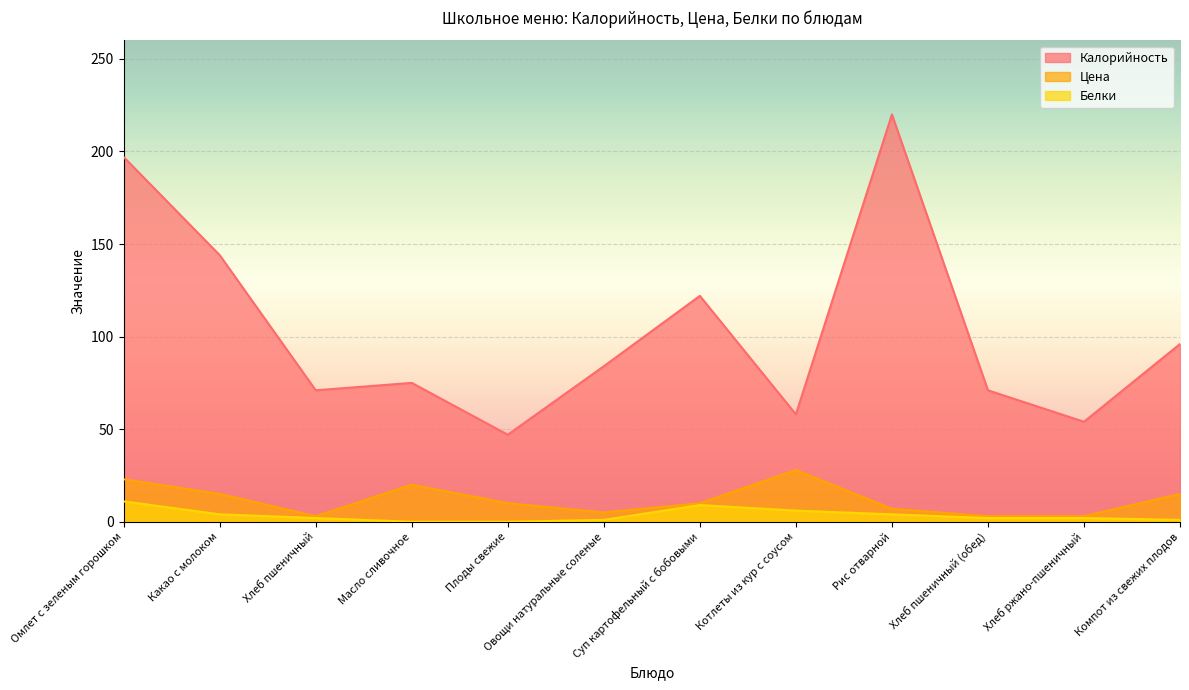

Reading left to right, what are all the values shown in this chart?

Калорийность: Омлет с зеленым горошком=197.0	Какао с молоком=144.0	Хлеб пшеничный=71.0	Масло сливочное=75.0	Плоды свежие=47.0	Овощи натуральные соленые=84.0	Суп картофельный с бобовыми=122.0	Котлеты из кур с соусом=58.0	Рис отварной=220.0	Хлеб пшеничный (обед)=71.0	Хлеб ржано-пшеничный=54.0	Компот из свежих плодов=96.0
Цена: Омлет с зеленым горошком=22.9	Какао с молоком=15.0	Хлеб пшеничный=3.0	Масло сливочное=20.0	Плоды свежие=10.0	Овощи натуральные соленые=5.0	Суп картофельный с бобовыми=10.0	Котлеты из кур с соусом=27.9	Рис отварной=7.0	Хлеб пшеничный (обед)=3.0	Хлеб ржано-пшеничный=3.0	Компот из свежих плодов=15.0
Белки: Омлет с зеленым горошком=11.0	Какао с молоком=4.0	Хлеб пшеничный=2.0	Масло сливочное=0.0	Плоды свежие=0.0	Овощи натуральные соленые=1.0	Суп картофельный с бобовыми=9.0	Котлеты из кур с соусом=6.0	Рис отварной=4.0	Хлеб пшеничный (обед)=2.0	Хлеб ржано-пшеничный=2.0	Компот из свежих плодов=1.0